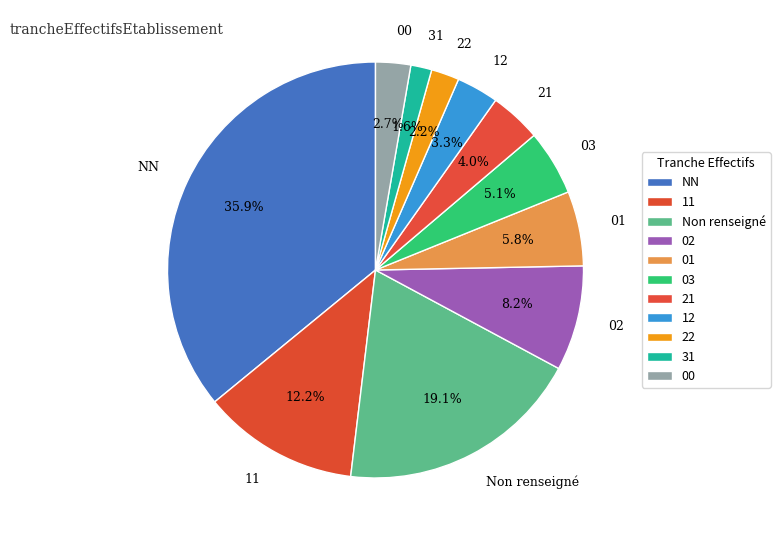

How many slices are in this pie chart?

11